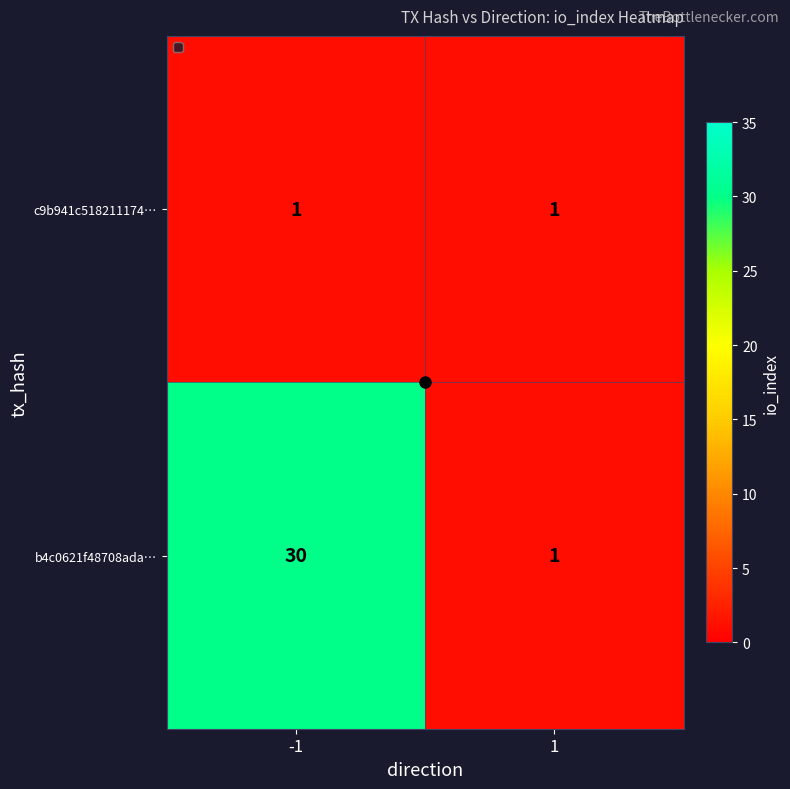

What is the difference between the maximum and minimum values in the b4c0621f48708ada… series?

29